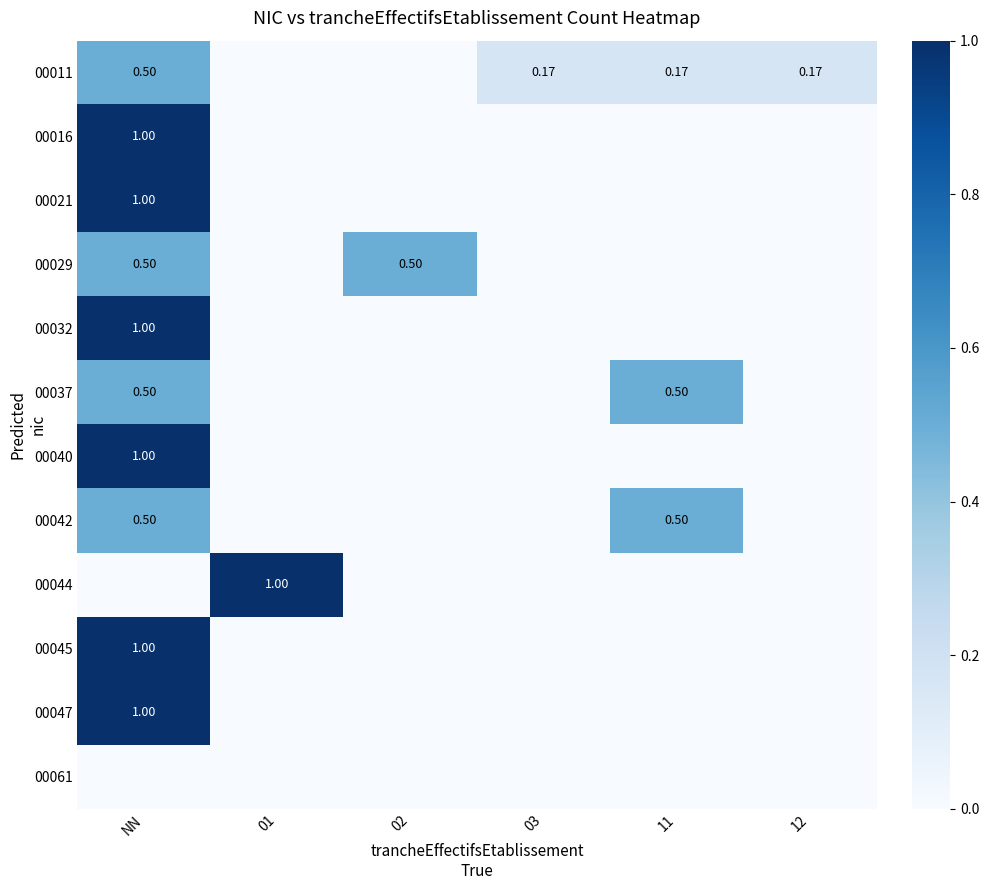

What is the sum of all 00032 values?

1.0